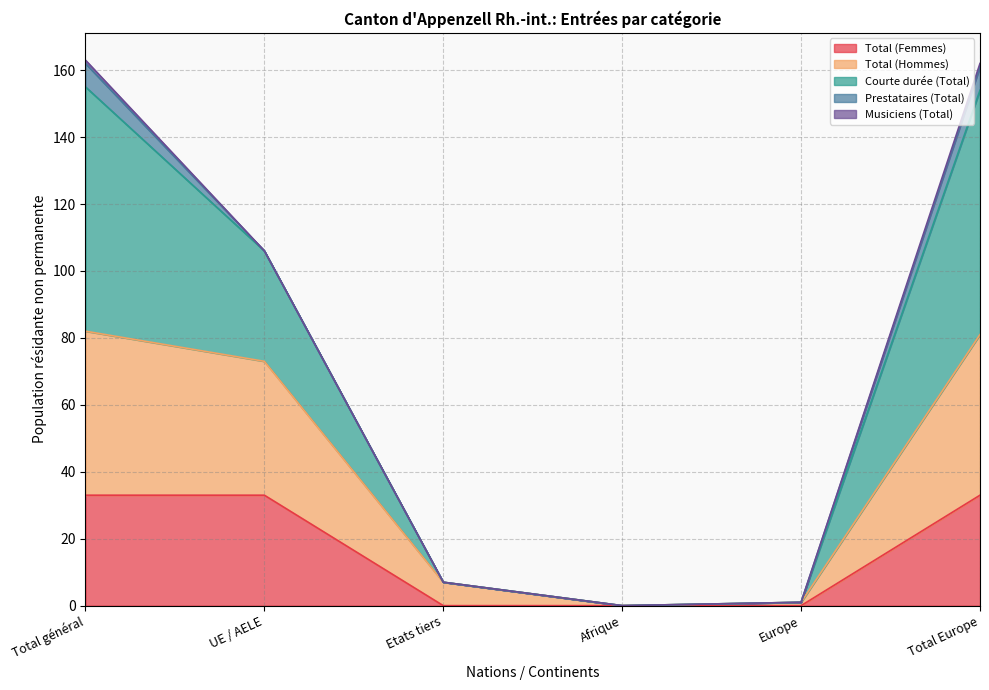

What is the label of the 2nd point from the left?

UE / AELE